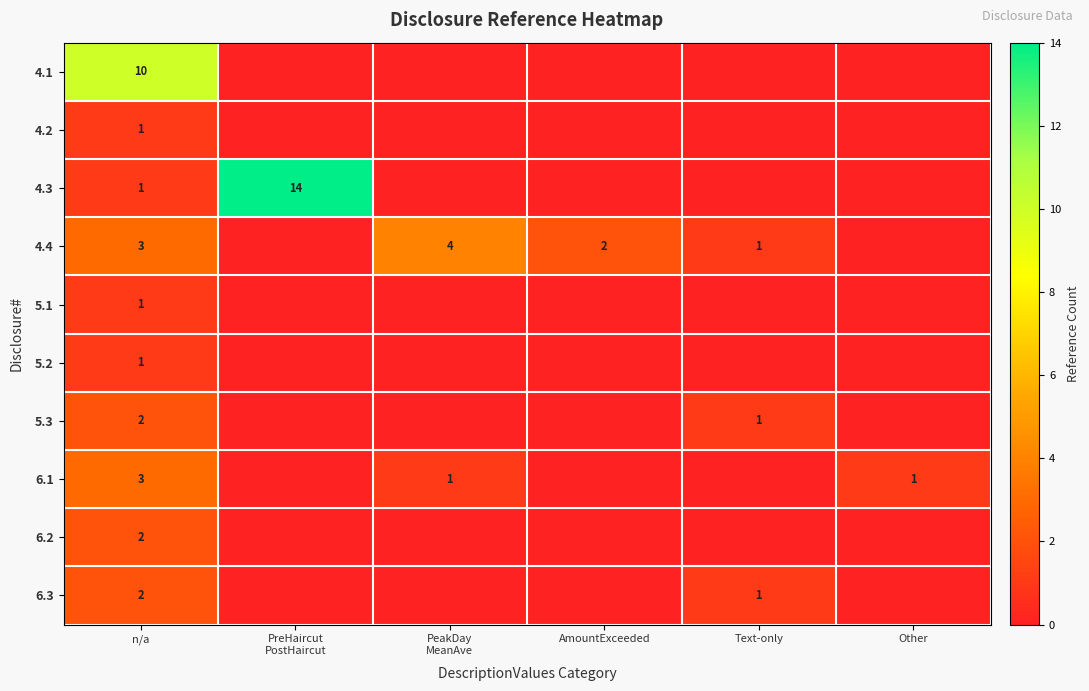

The 4.2 series shows 2 at n/a. True or false?

False